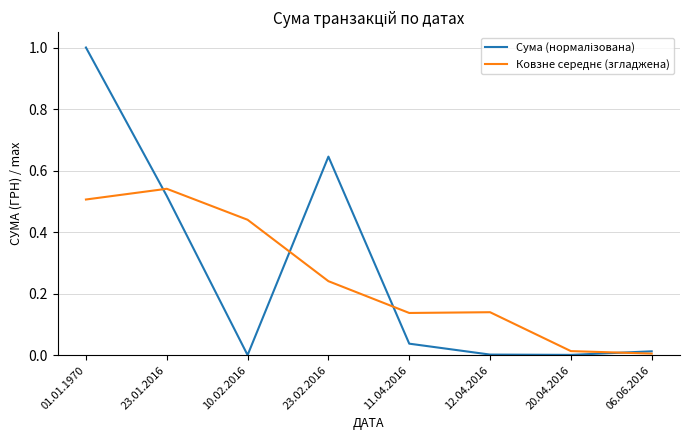

Which label corresponds to the largest value in the chart?

01.01.1970